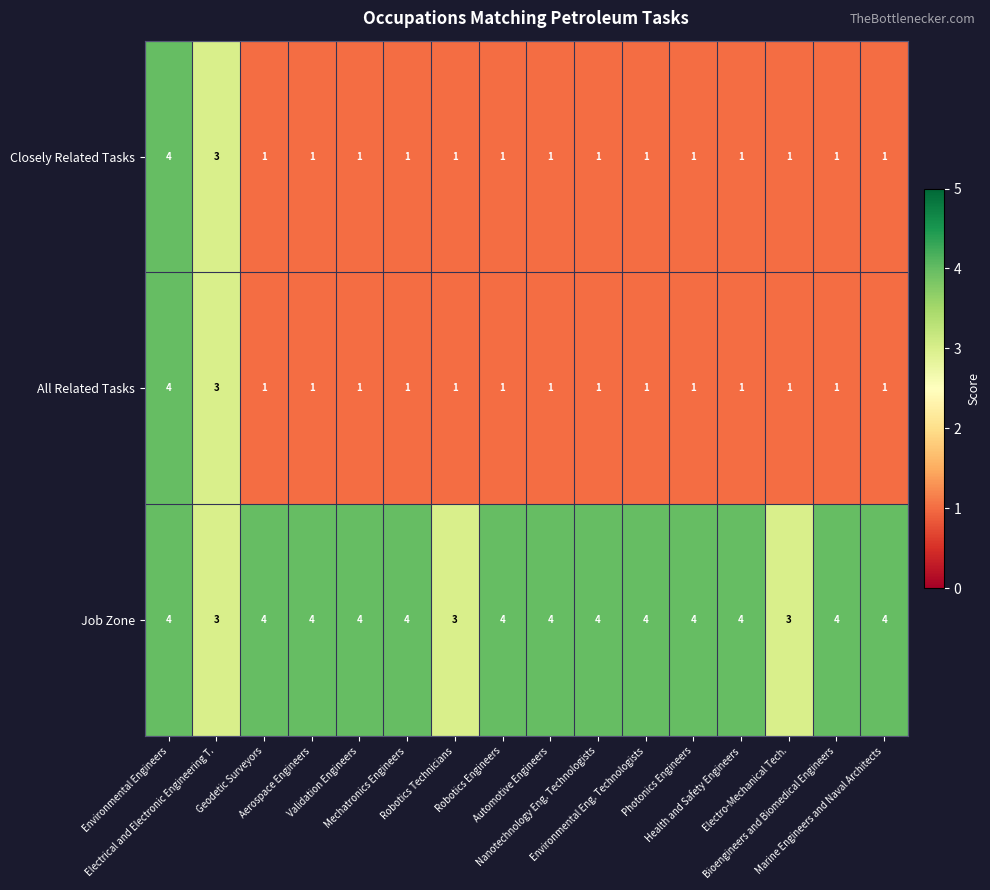

What is the highest value of the Job Zone series?

4